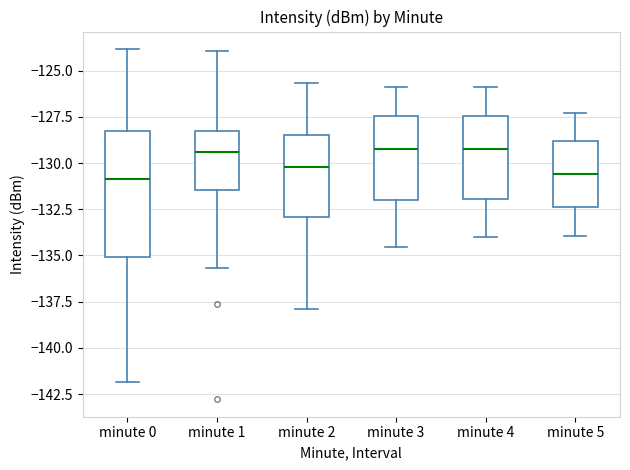

Reading left to right, transcribe this box plot: for each box, give where its median line is, the range the box spans, and where its two whiskers end, as read against the y-axis. The values are not printed on the chart, so give them approximately, as read against the axis.

minute 0: median -131.0, box -135.0 to -128.5, whiskers -142.0 to -124.0
minute 1: median -129.5, box -131.5 to -128.5, whiskers -135.5 to -124.0
minute 2: median -130.0, box -133.0 to -128.5, whiskers -138.0 to -125.5
minute 3: median -129.0, box -132.0 to -127.5, whiskers -134.5 to -126.0
minute 4: median -129.0, box -132.0 to -127.5, whiskers -134.0 to -126.0
minute 5: median -130.5, box -132.5 to -129.0, whiskers -134.0 to -127.5